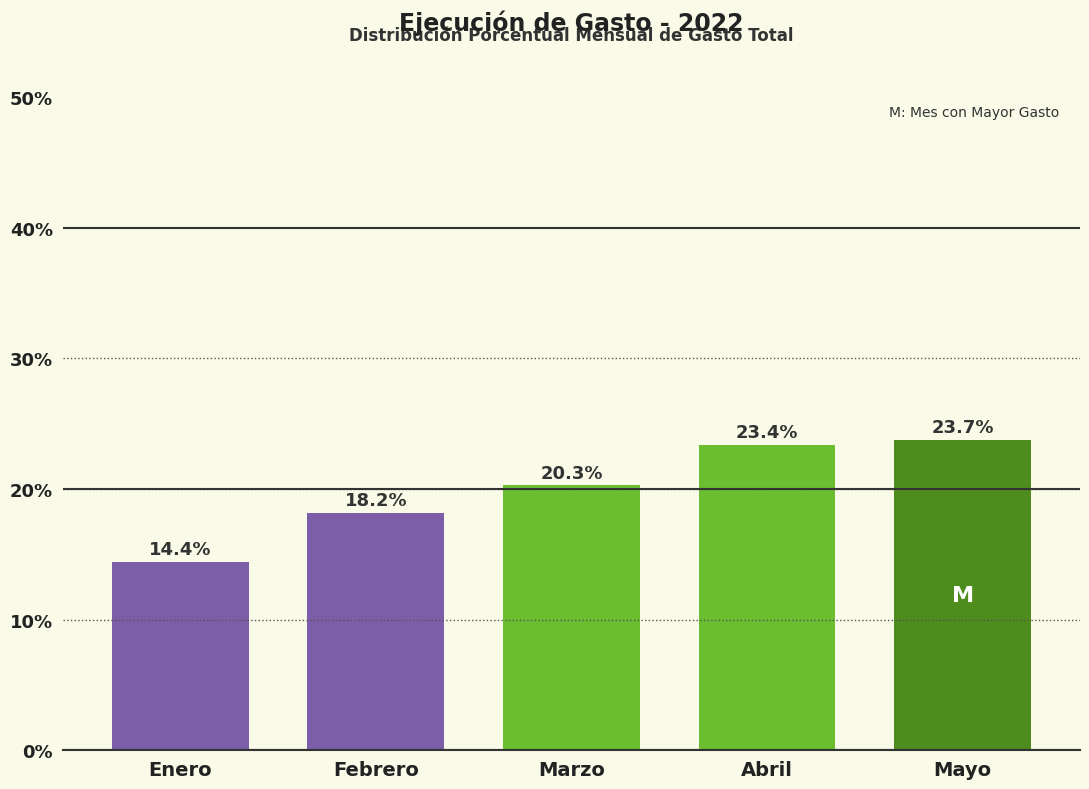

Reading left to right, what are all the values shown in this chart?

14.4	18.2	20.3	23.4	23.7